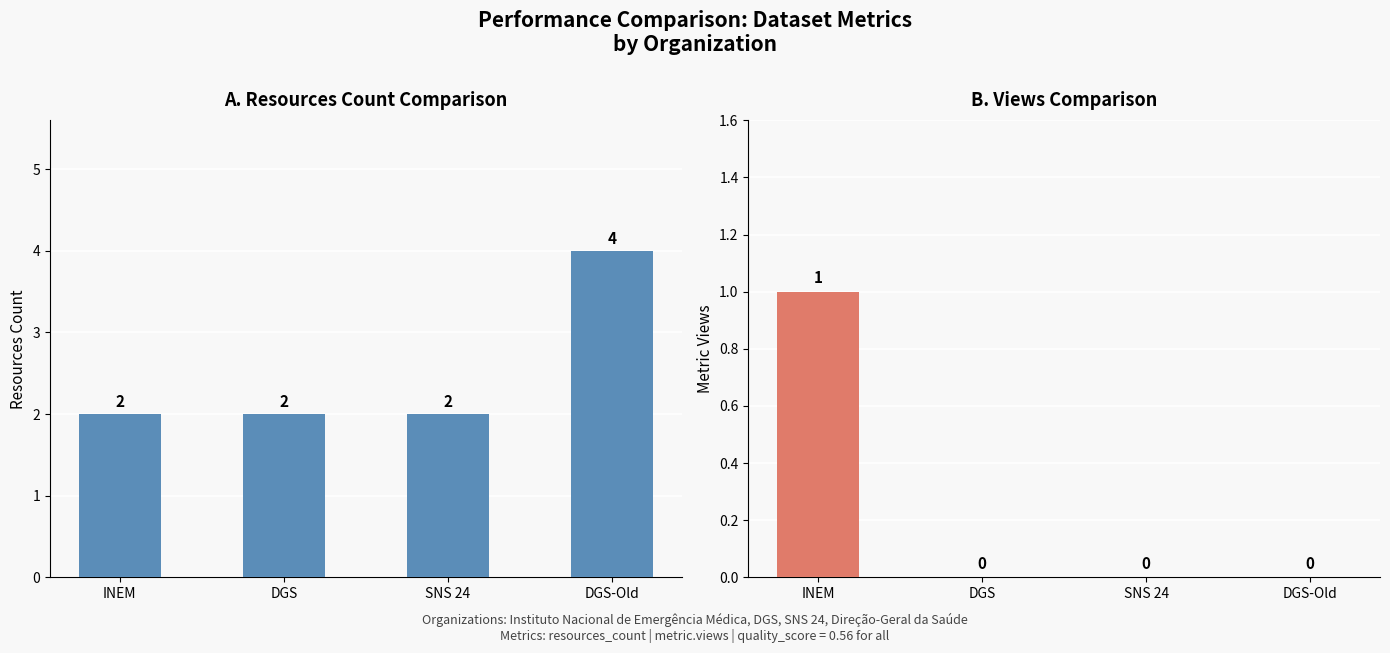

Reading left to right, list all the values displayed in this chart.

resources_count: 2	2	2	4
metric.views: 1	0	0	0